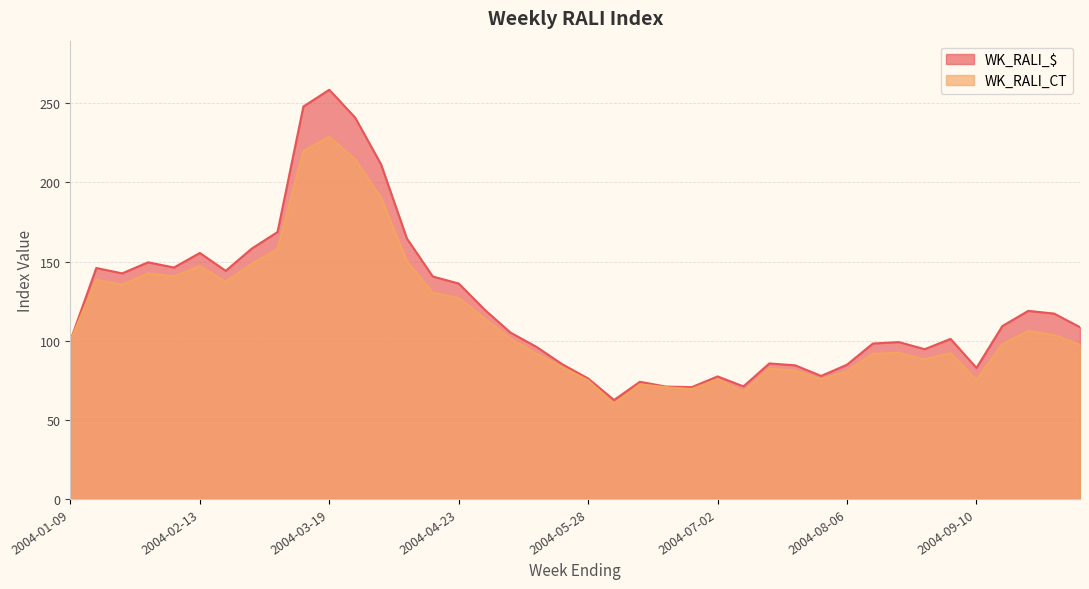

Reading left to right, extract all data points from this chart.

WK_RALI_$: 100.0	145.9	142.5	149.5	146.2	155.4	144.1	158.1	168.6	247.9	258.5	240.9	211.4	164.5	140.5	136.1	119.6	105.1	96.1	85.1	76.1	62.5	74.0	71.0	70.6	77.4	71.1	85.6	84.4	77.7	84.8	98.2	99.1	94.6	101.1	82.8	109.2	118.8	117.1	108.5
WK_RALI_CT: 100.0	138.5	135.3	142.5	140.6	147.0	137.3	148.5	157.8	219.7	228.8	214.5	190.2	150.1	130.3	127.0	114.0	101.3	91.8	83.3	74.9	59.9	72.4	70.6	69.4	75.6	67.5	82.4	81.0	75.5	80.7	91.7	92.3	88.2	92.1	75.2	97.8	106.1	103.5	97.4